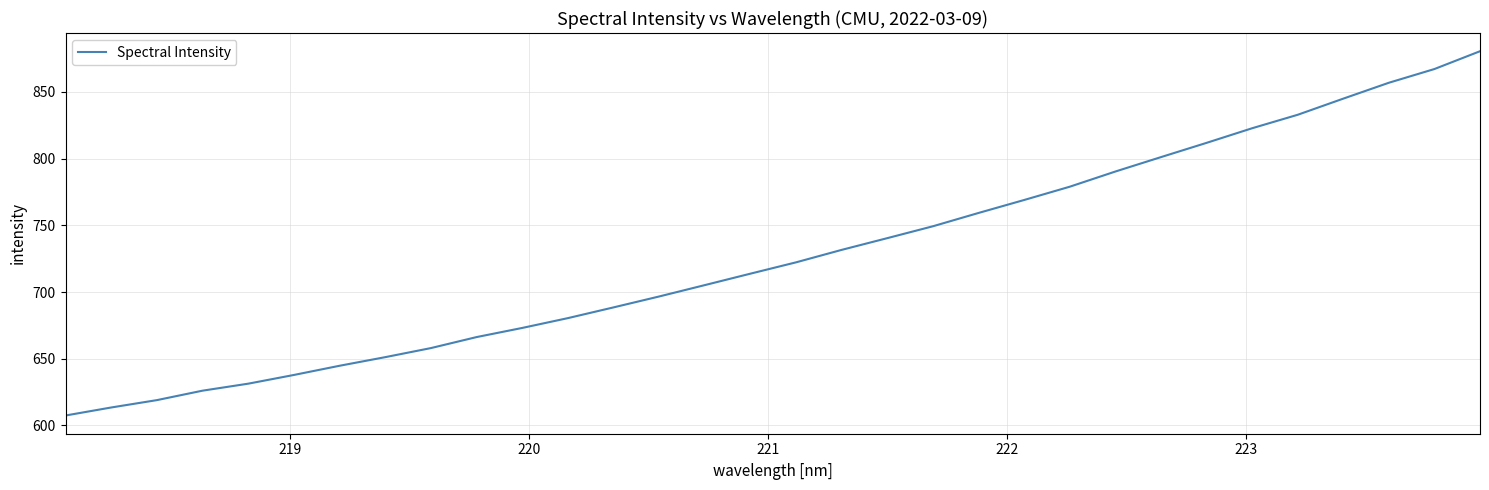

What is the difference between the maximum and minimum values?

273.1